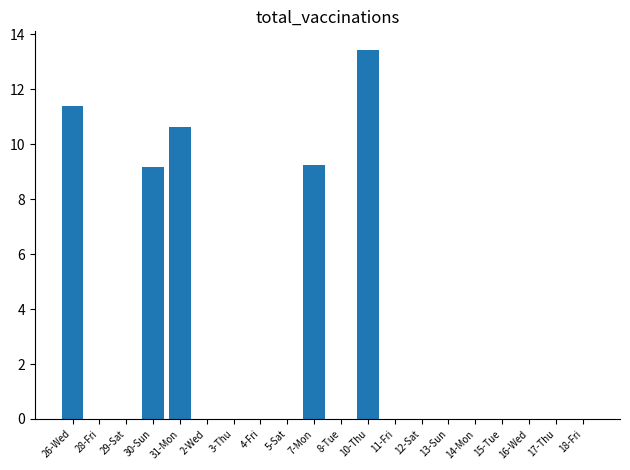

Reading left to right, transcribe all the data shown in this chart.

11.4	0.0	0.0	9.2	10.6	0.0	0.0	0.0	0.0	9.2	0.0	13.4	0.0	0.0	0.0	0.0	0.0	0.0	0.0	0.0